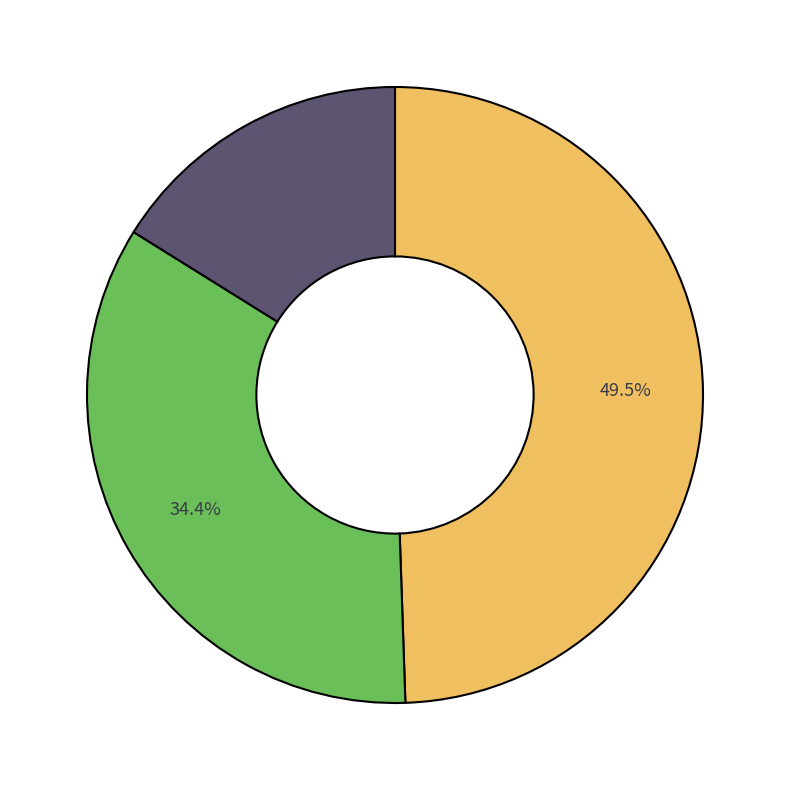

Does any single category account for the majority?

No